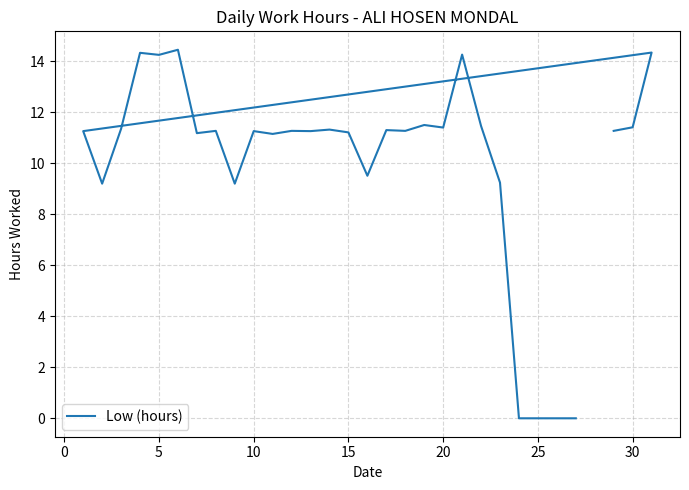

What is the average value?

10.0